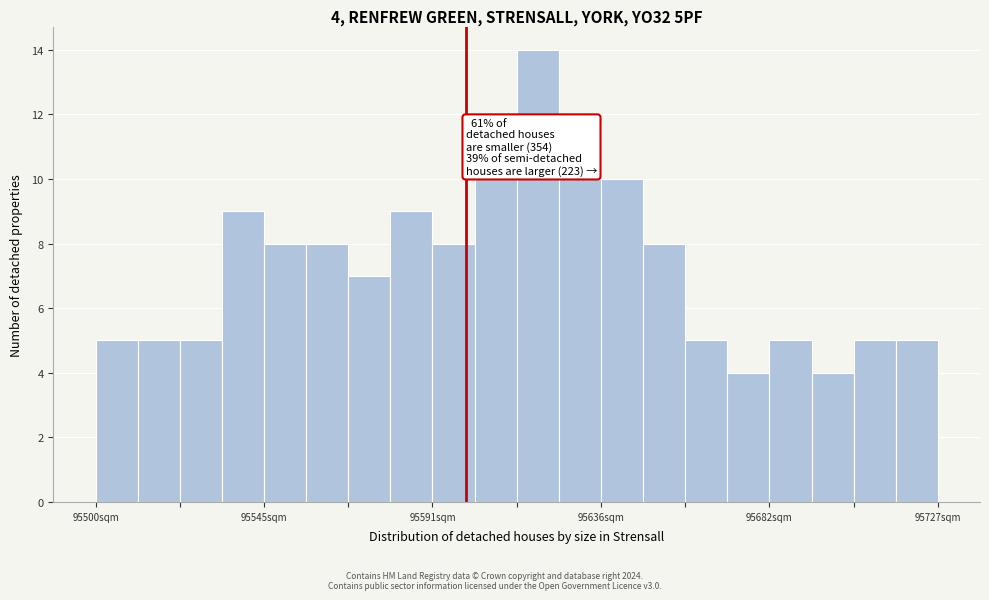

Read against the x-axis, roughly where is the centre of the tallest bar?

95620